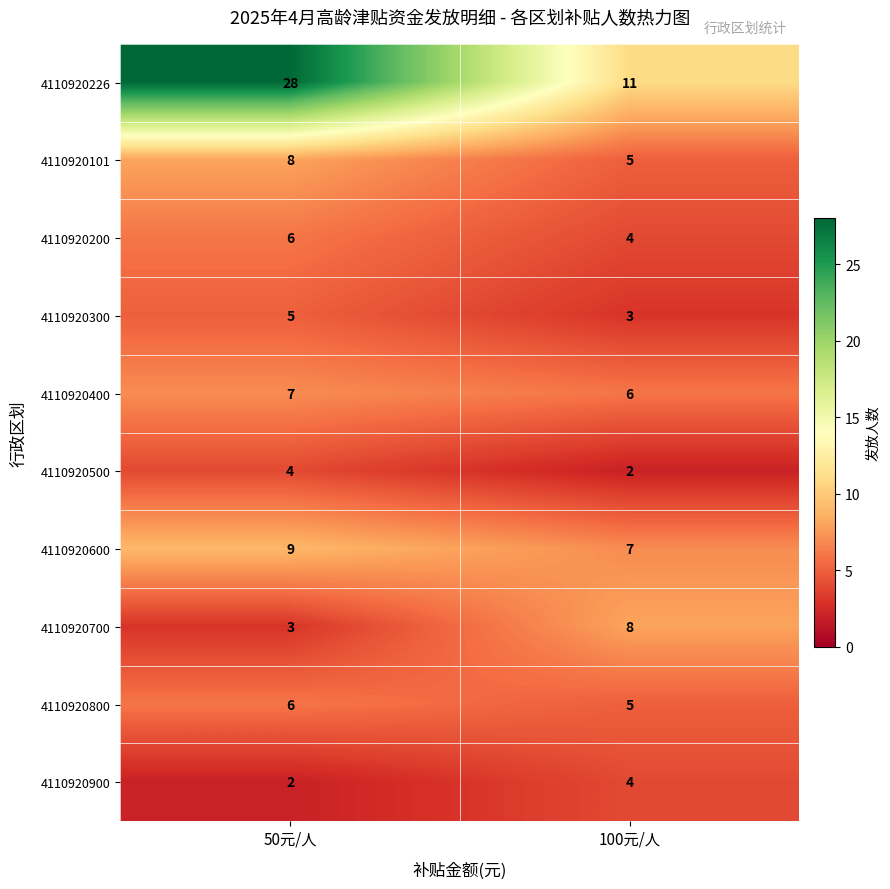

What is the sum of the 4110920700 values at 50元/人 and 100元/人?

11